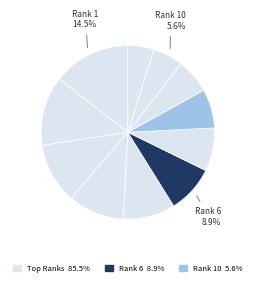

Count the number of slices in the pie.

11